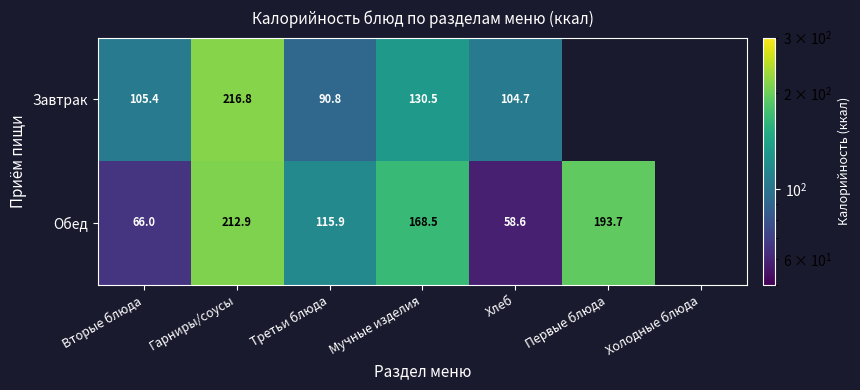

At Вторые блюда, list the series in order from largest to smallest.

Завтрак, Обед